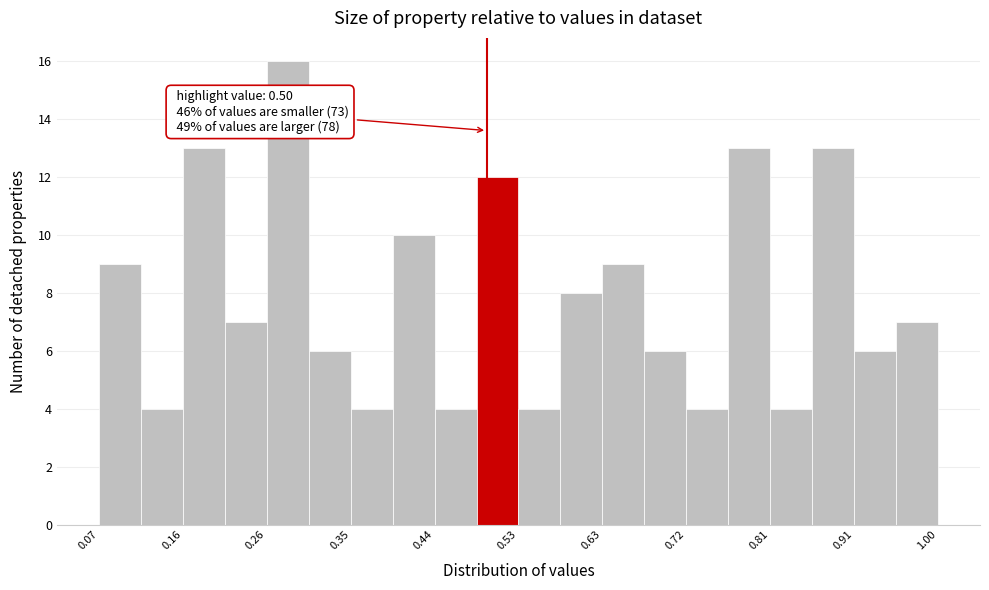

Which range on the x-axis has the tallest bar?

0.26 to 0.30